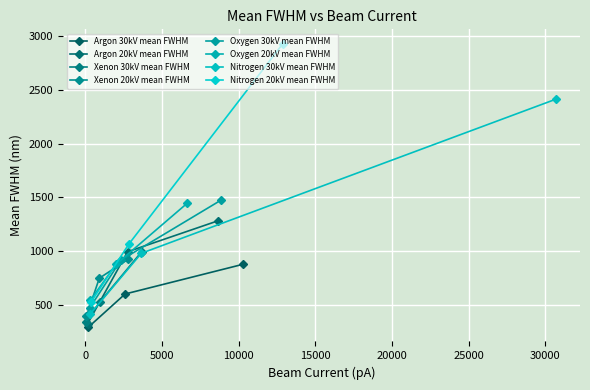

What is the value of the Argon 20kV mean FWHM point at the 3rd from the left?

1281.4